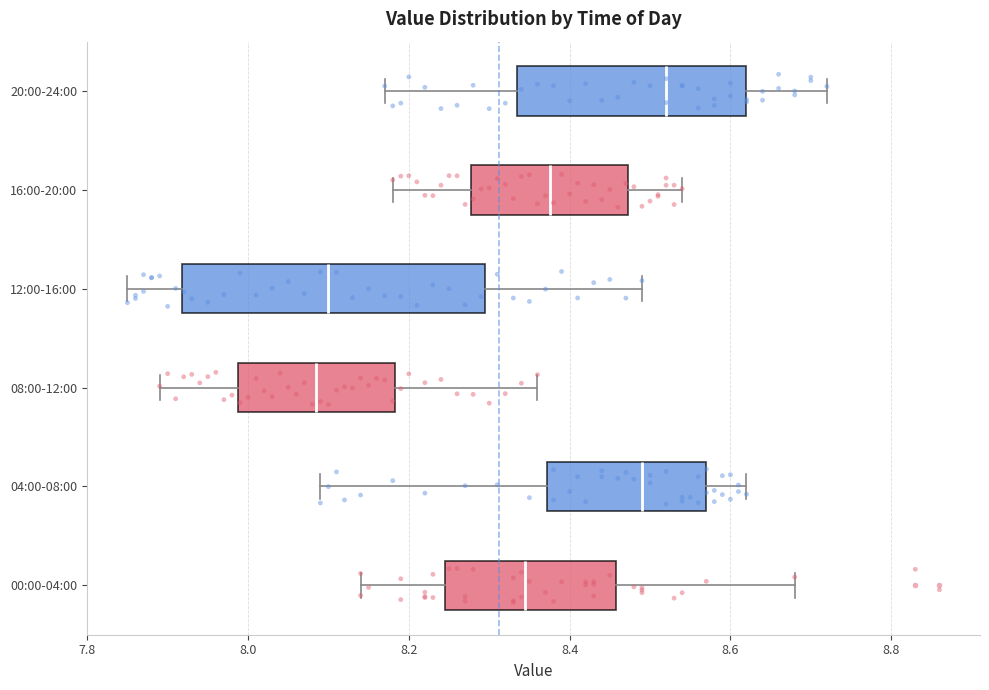

Comparing the boxes themselves (not the whiskers), which one is the widest?

12:00-16:00